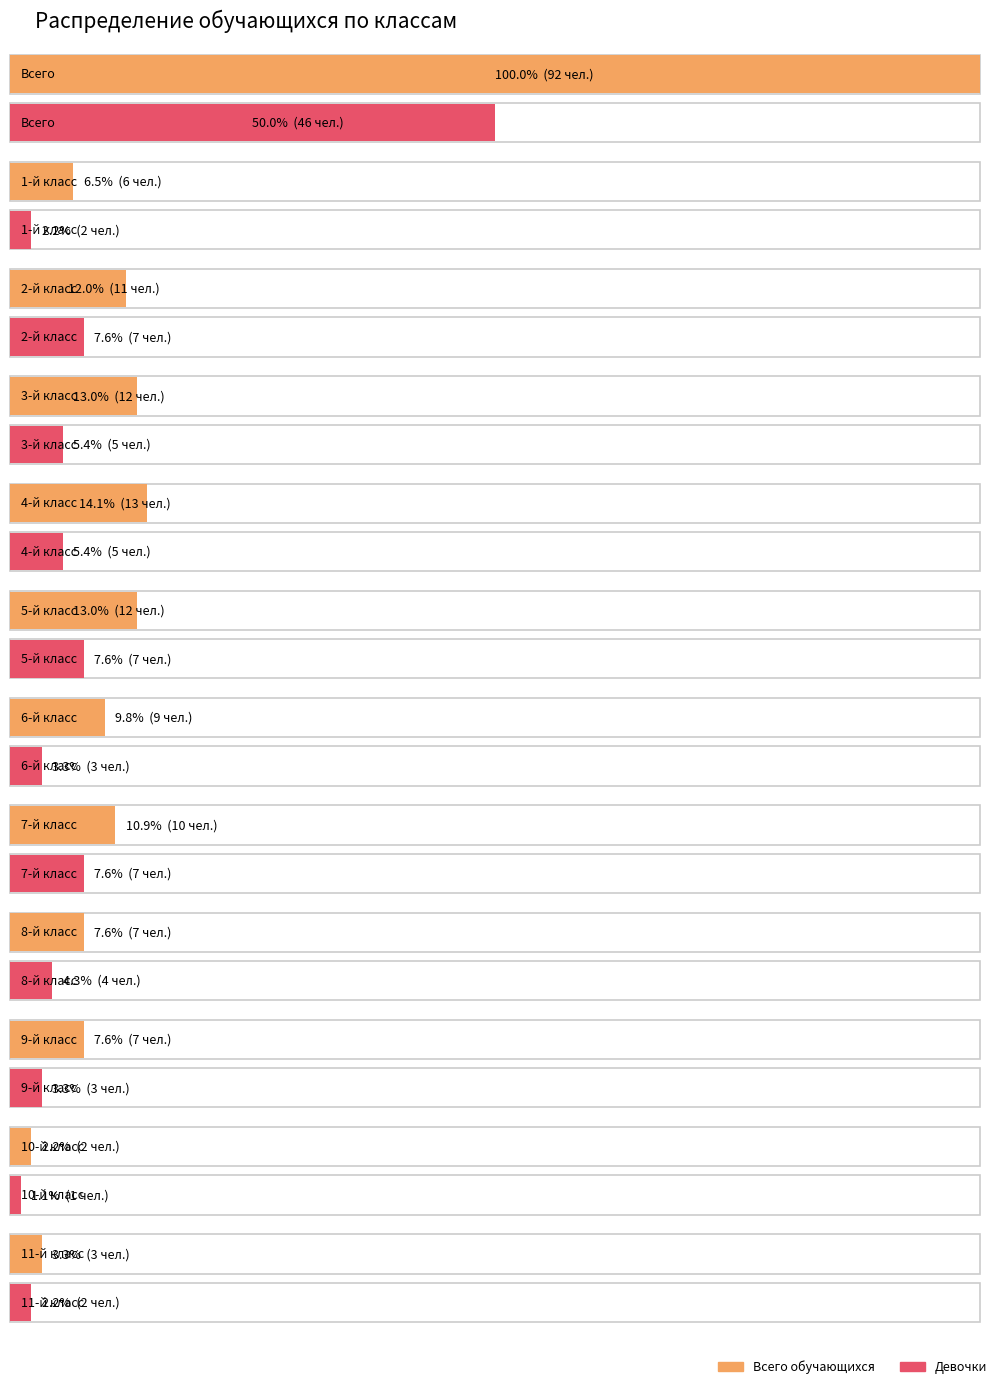

Does the chart contain any negative values?

No